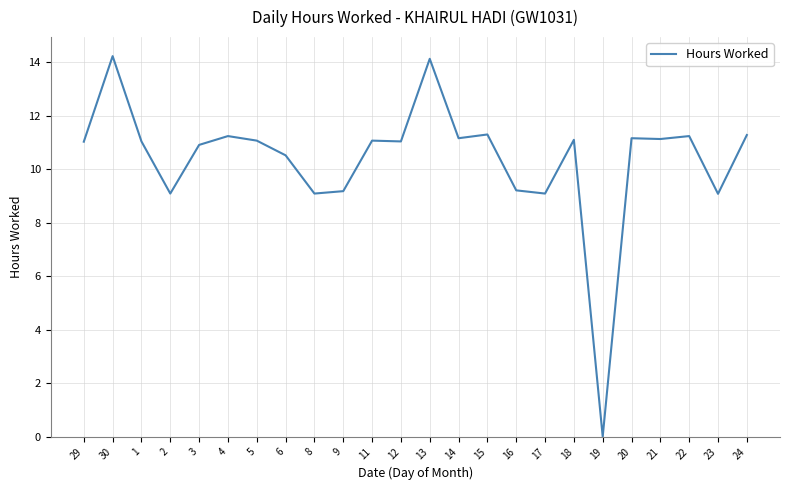

What is the sum of all values?

249.4